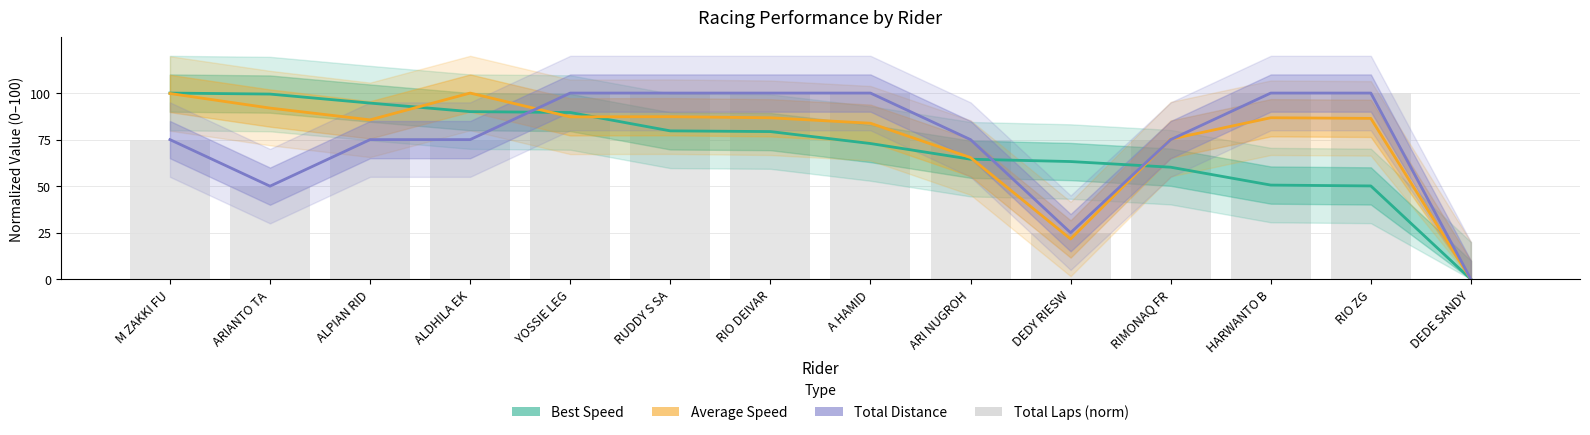

What is the value of the Total Distance bar at the 6th from the left?

100.0